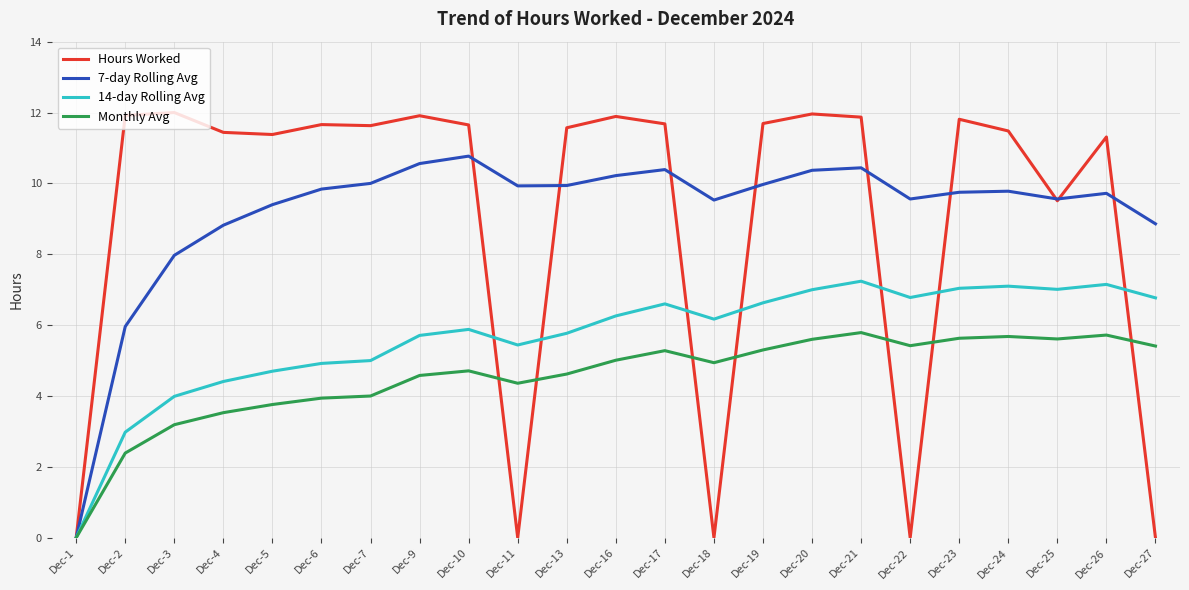

Is it true that 7-day Rolling Avg equals 2.8 at Dec-16?

False